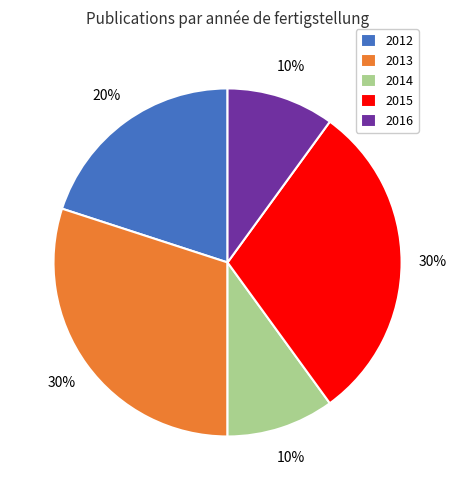

To the nearest percent, what portion does 2015 represent?

30%